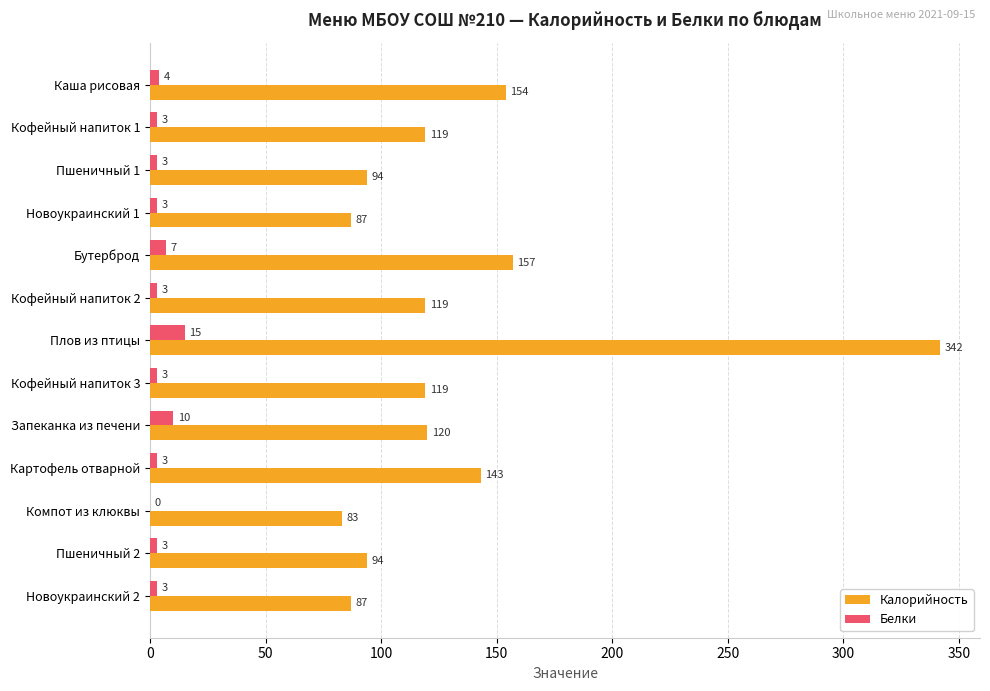

Count the number of categories in the chart.

13